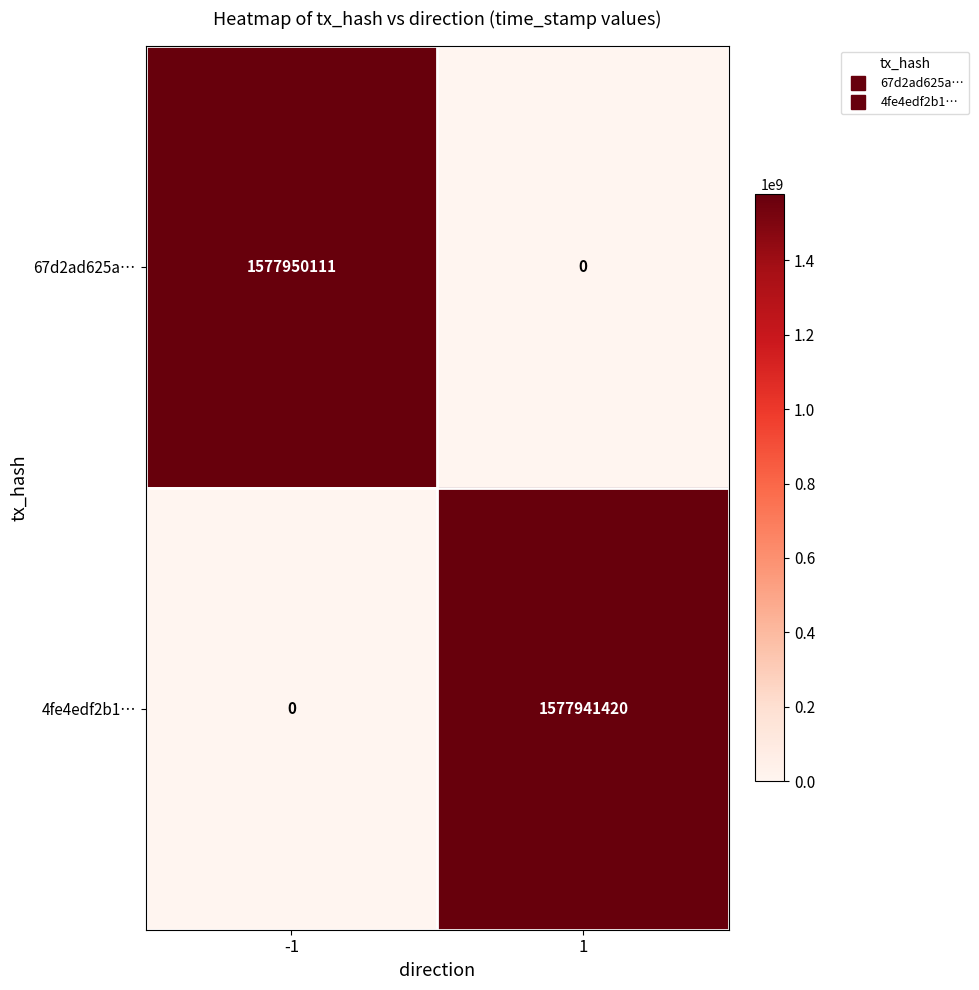

What is the highest value of the 4fe4edf2b1… series?

1577941420